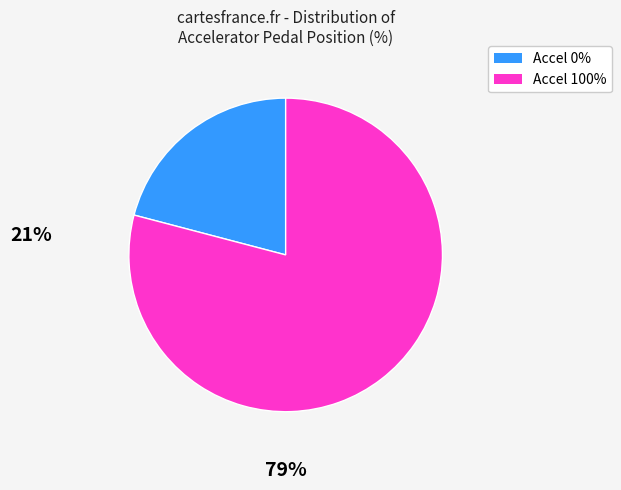

Which slice is the largest?

Accel 100%